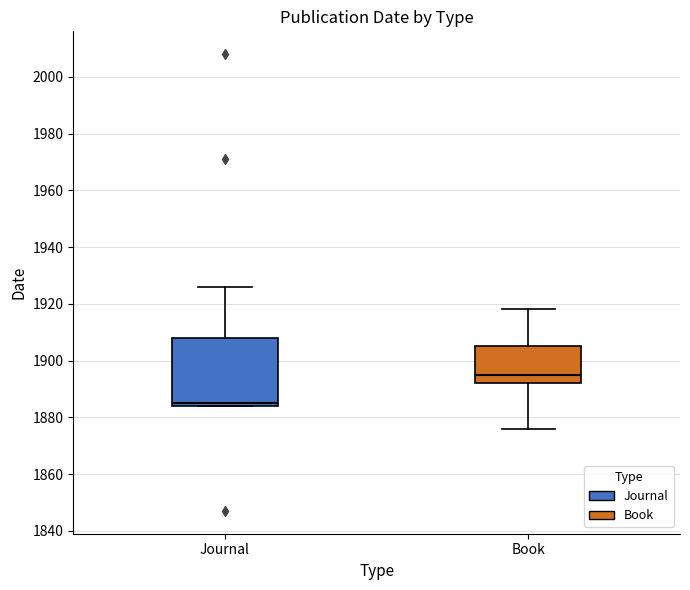

Which box has the highest median line?

Book